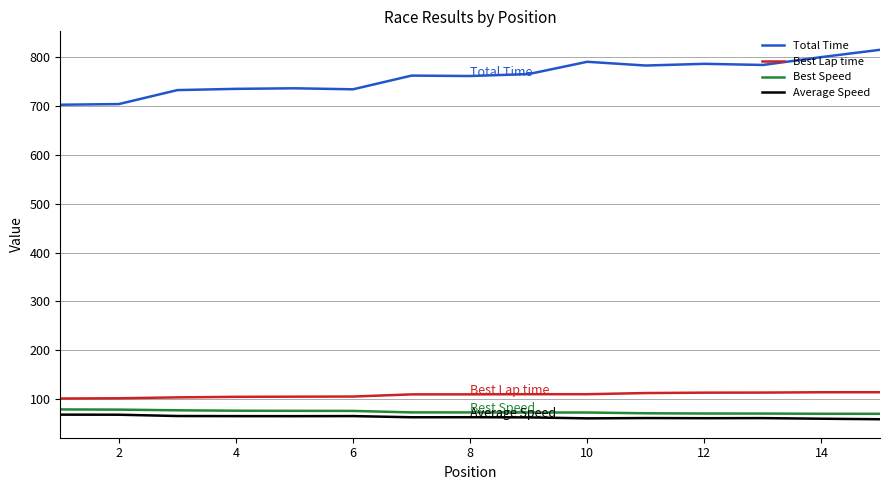

Which series has the largest total across all categories?

Total Time